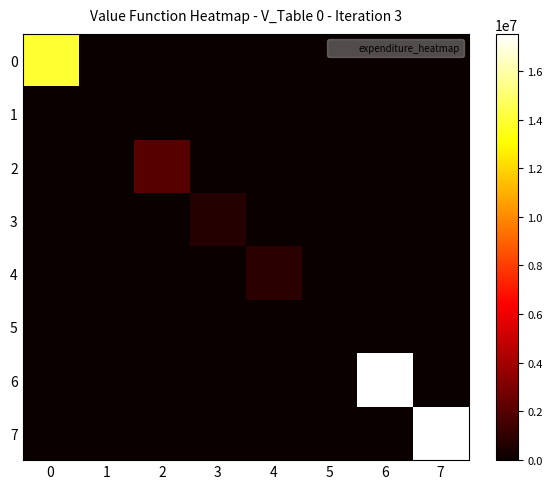

What is the total value across all series at 0?

13950655.0